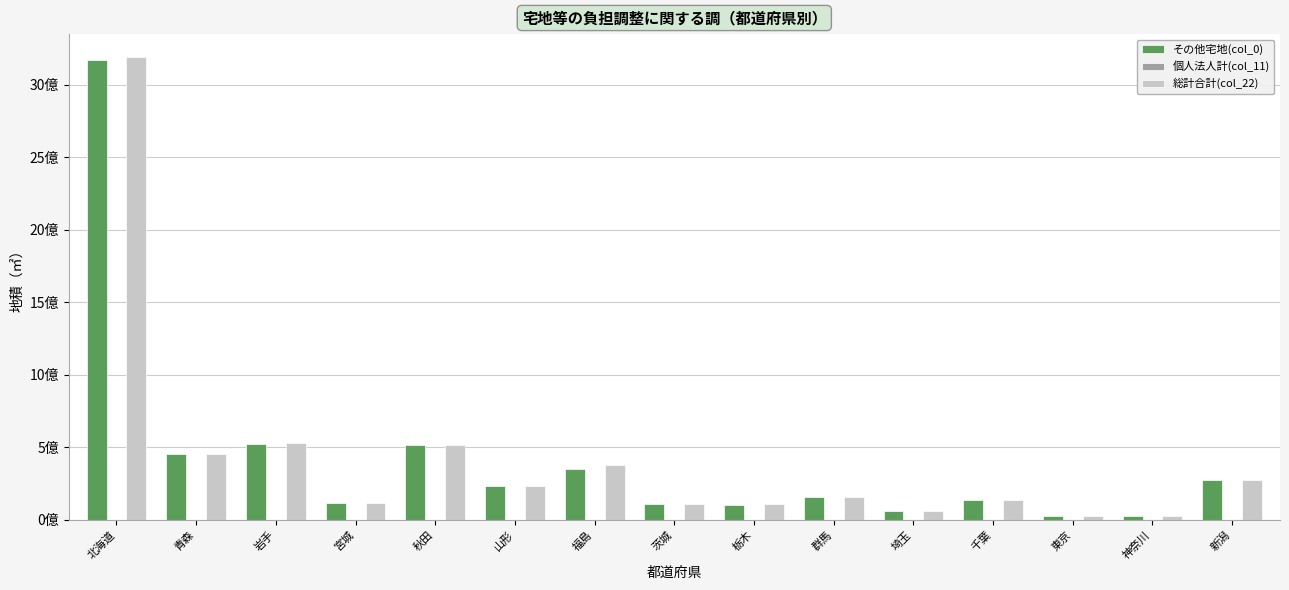

Does the chart contain stacked bars?

No